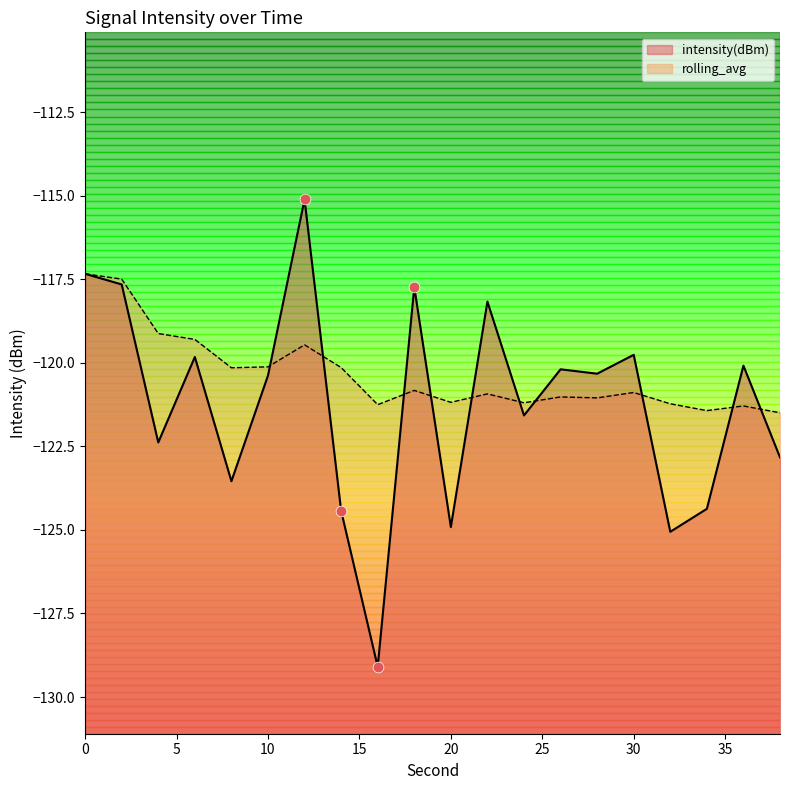

What are all the series names shown in the legend?

intensity(dBm), rolling_avg